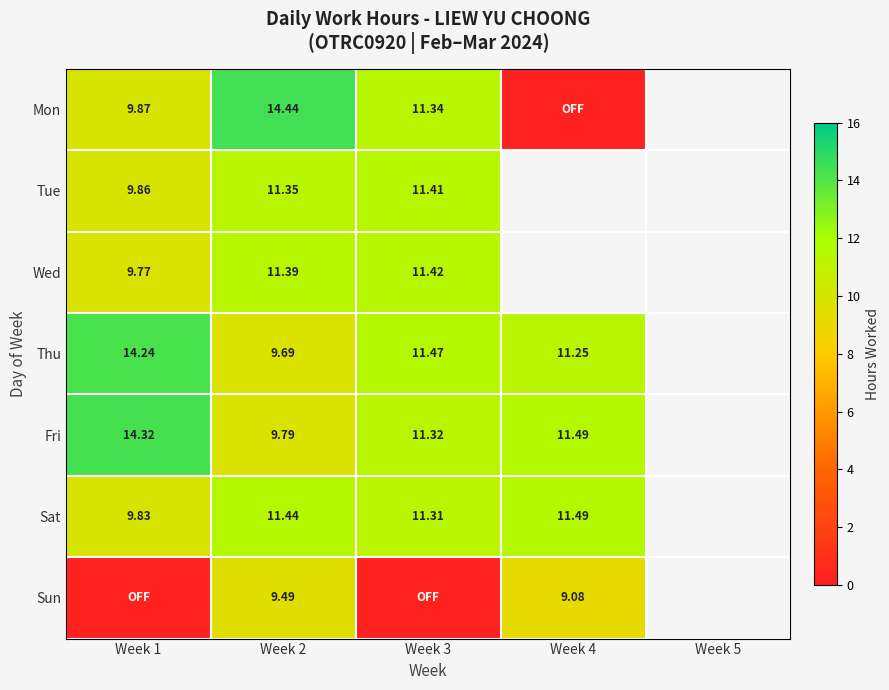

Rank the series at Week 2 from lowest to highest value.

Sun, Thu, Fri, Tue, Wed, Sat, Mon